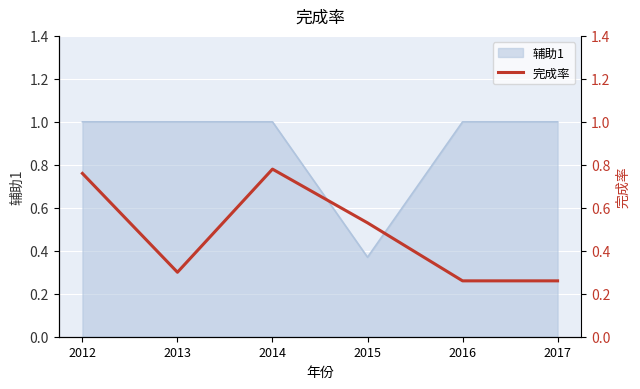

How many lines are shown in the chart?

1